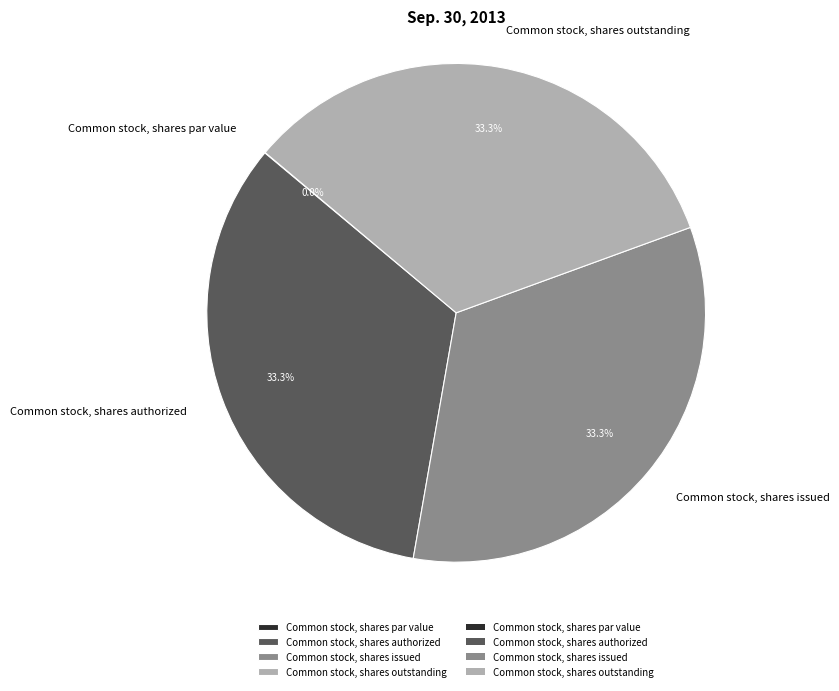

Is there any slice that represents more than half of the pie?

No